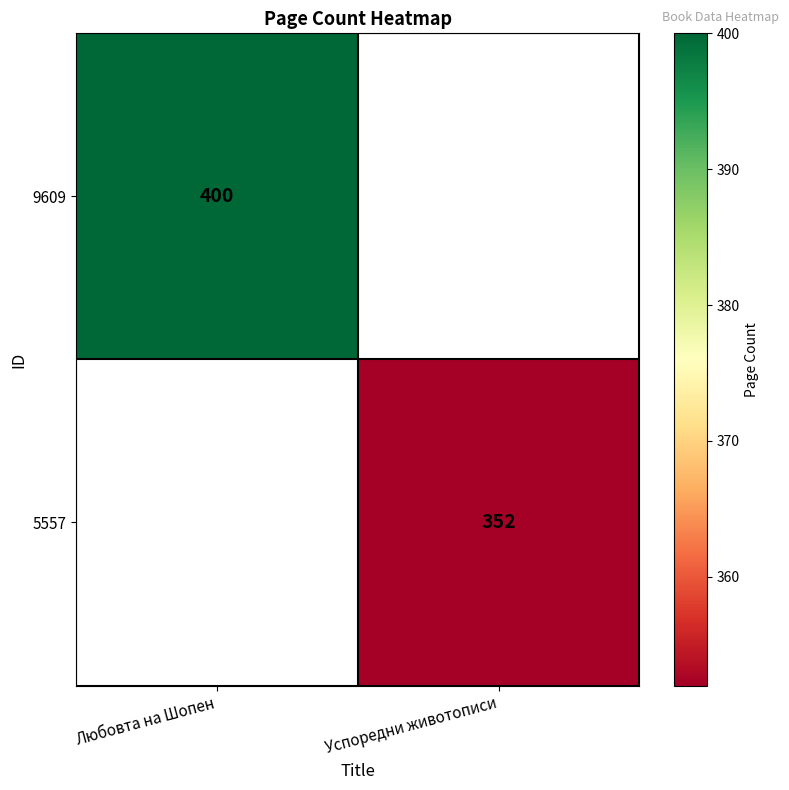

The value of 5557 at Успоредни животописи is 187. True or false?

False